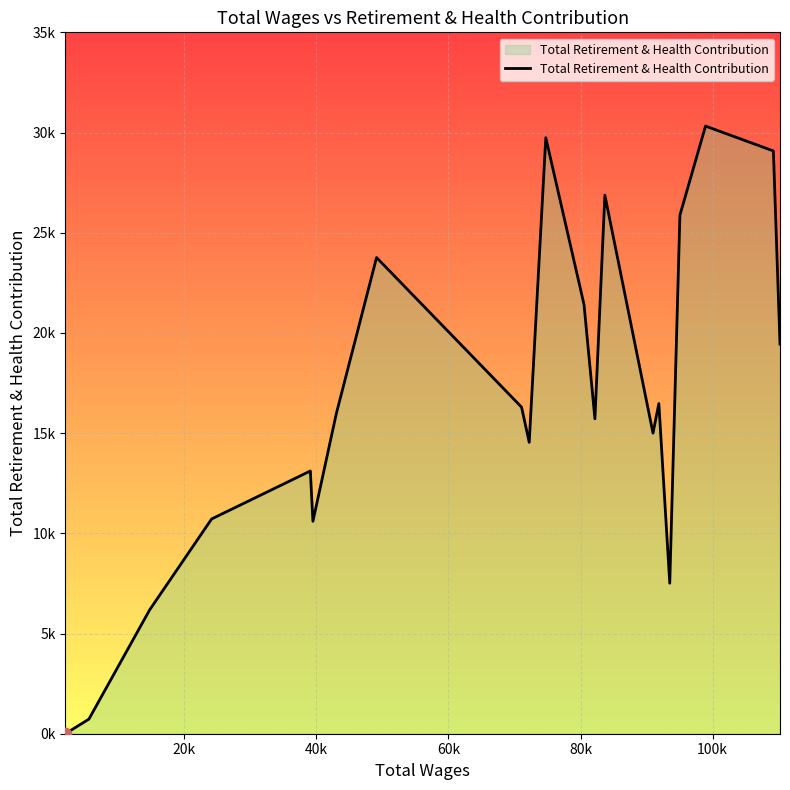

Does the chart have visible grid lines?

Yes